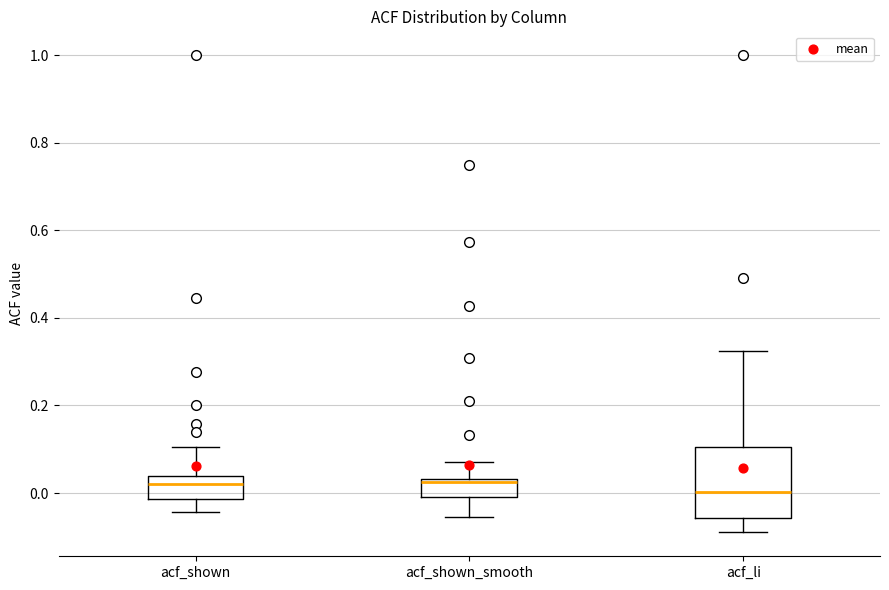

Reading left to right, read every box against the y-axis: the position of its median line, the range the box covers, and the ends of its whiskers. The values are not printed on the chart, so give them approximately, as read against the axis.

acf_shown: median 0.02, box -0.02 to 0.04, whiskers -0.04 to 0.10
acf_shown_smooth: median 0.02, box 0.00 to 0.04, whiskers -0.06 to 0.08
acf_li: median 0.00, box -0.06 to 0.10, whiskers -0.08 to 0.32